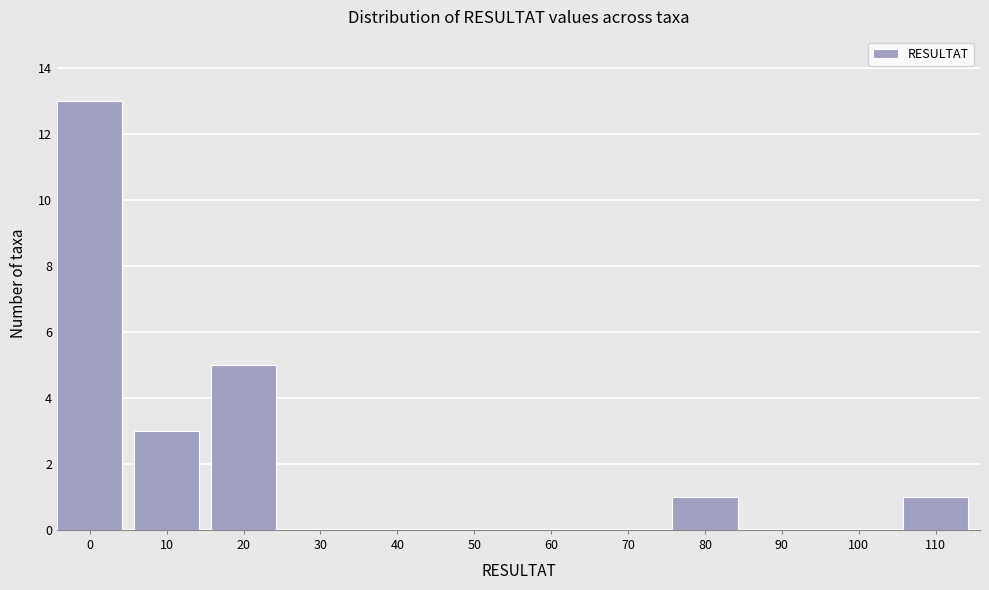

Reading left to right, transcribe all the data shown in this chart.

0=13	10=3	20=5	30=0	40=0	50=0	60=0	70=0	80=1	90=0	100=0	110=1